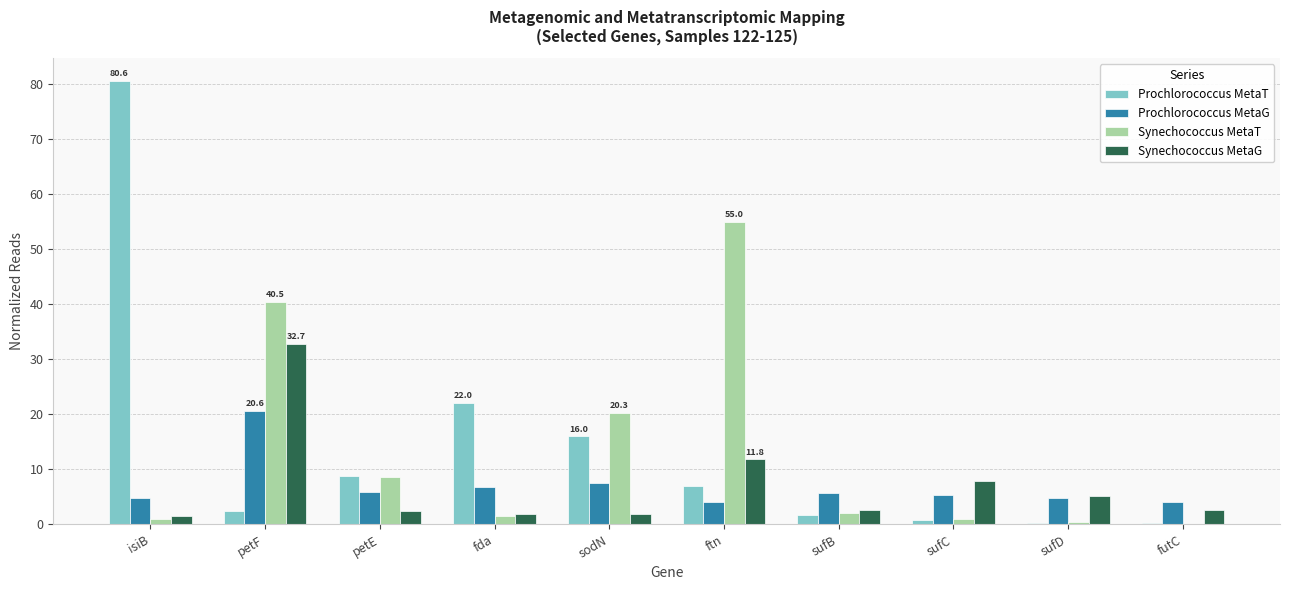

What is the spread (max minus min) of values at fda?

20.5